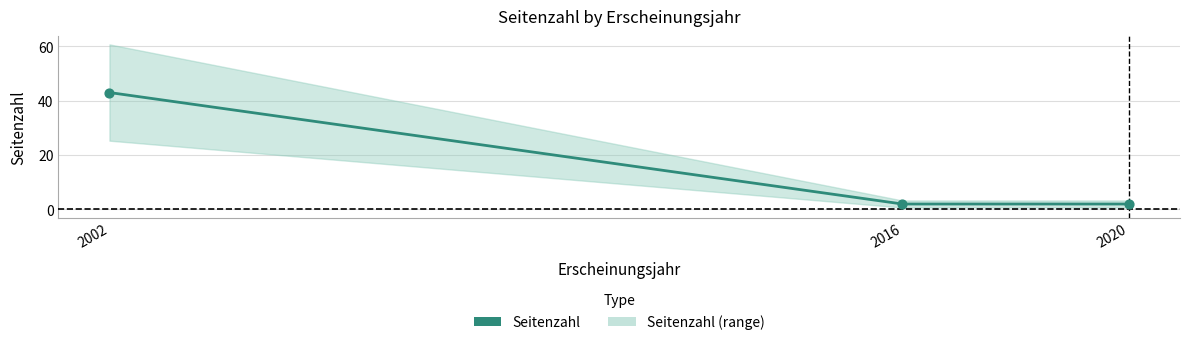

What is the change in value from 2002 to 2020?

-41